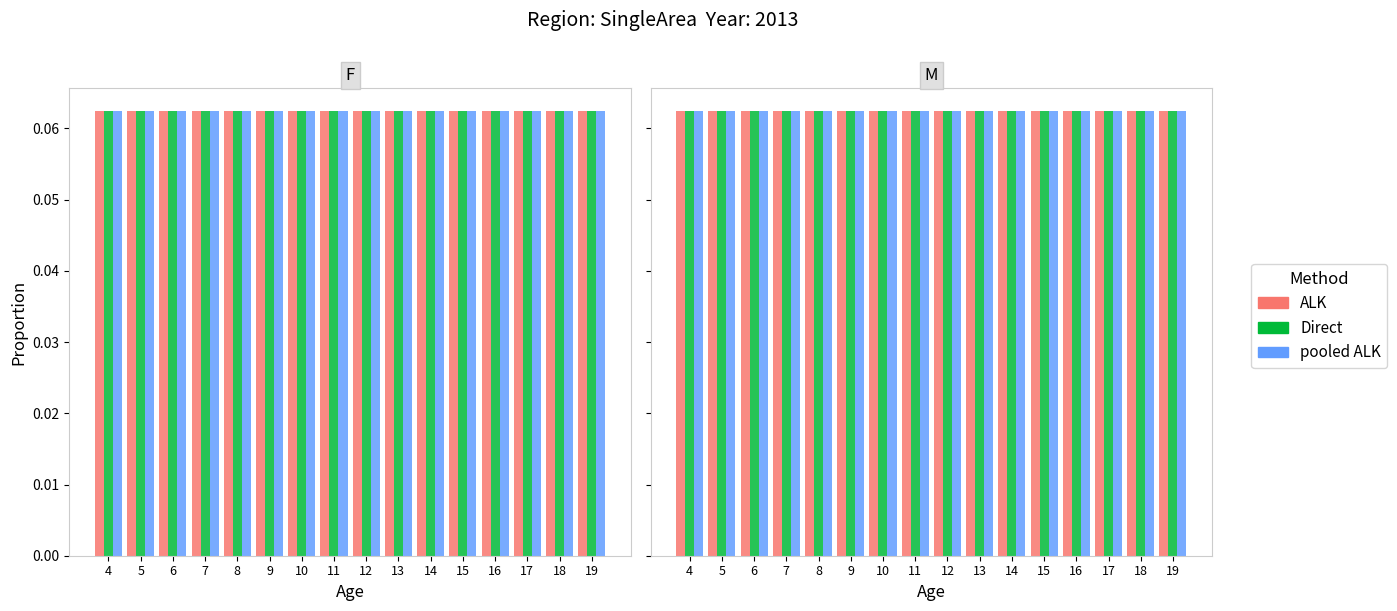

Where is ID Count (M) nearest to the value 0?

19